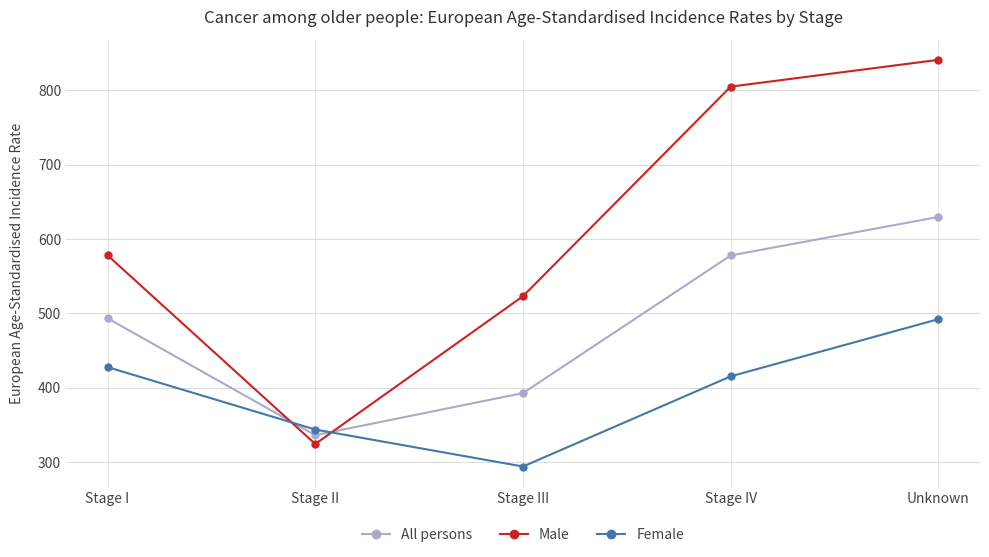

Which series changed the most between Stage II and Unknown?

Male